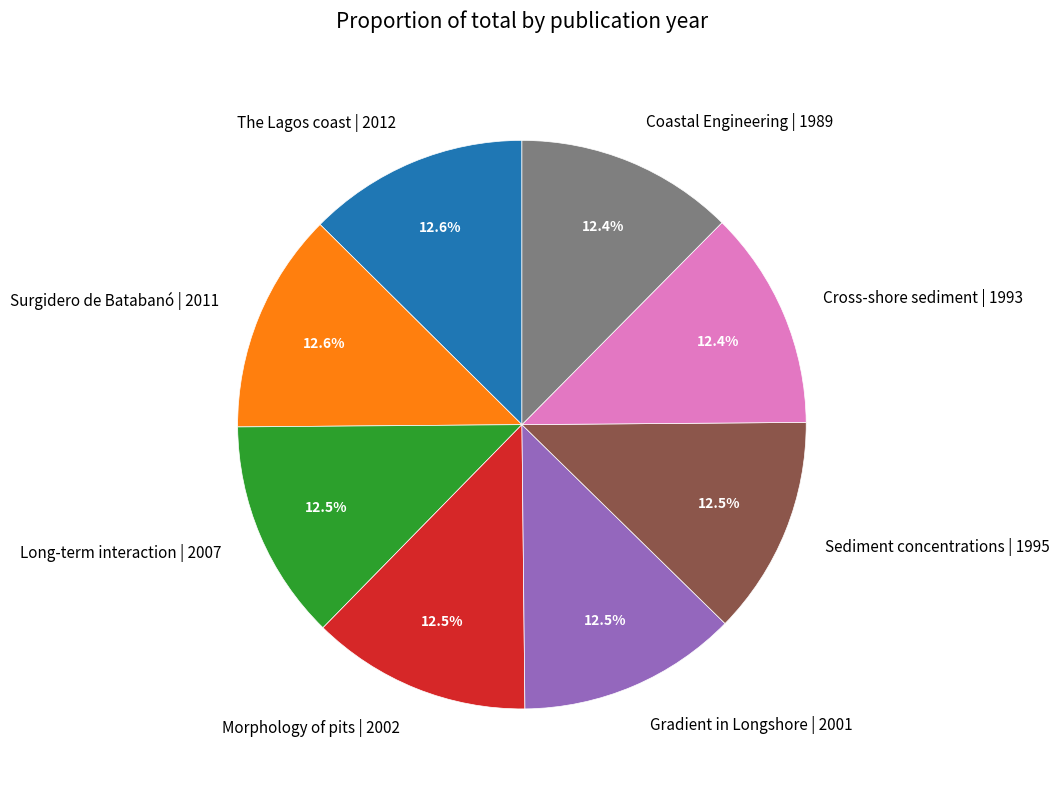

How much of the chart is everything except Sediment concentrations | 1995?

87.5%